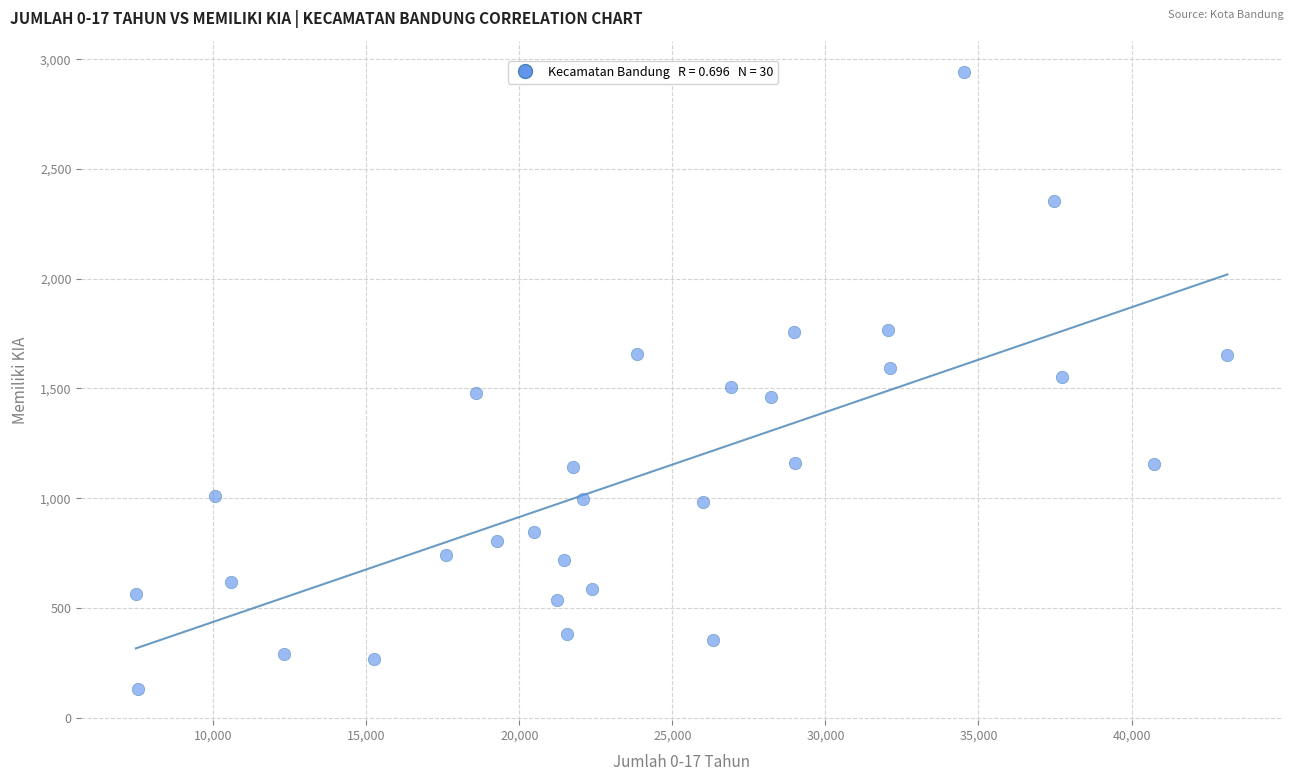

What is the range of Y values (max minus min)?

2814